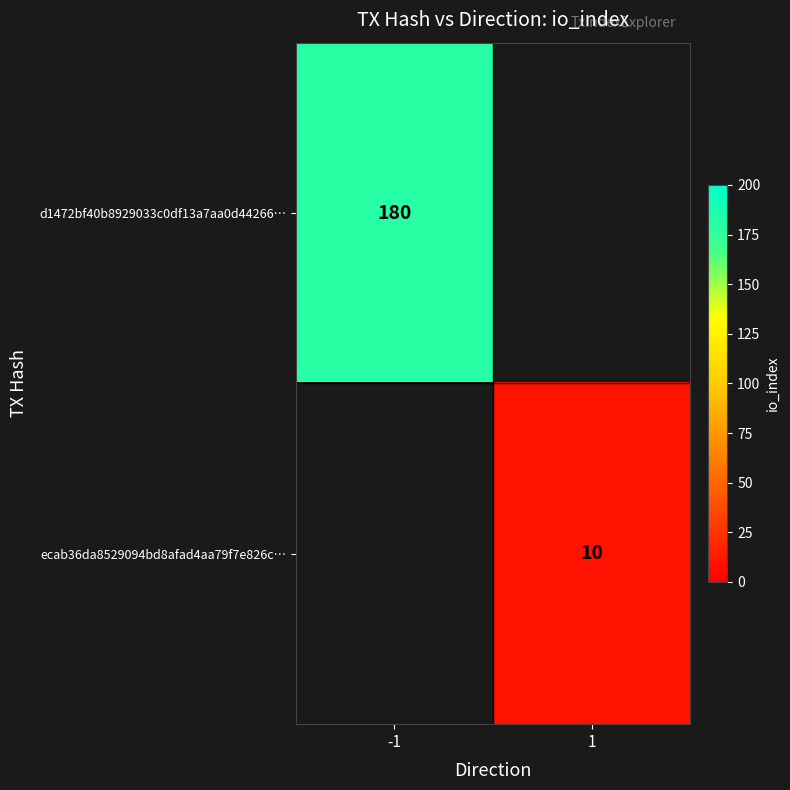

The value of ecab36da8529094bd8afad4aa79f7e826c… at 1 is 2. True or false?

False